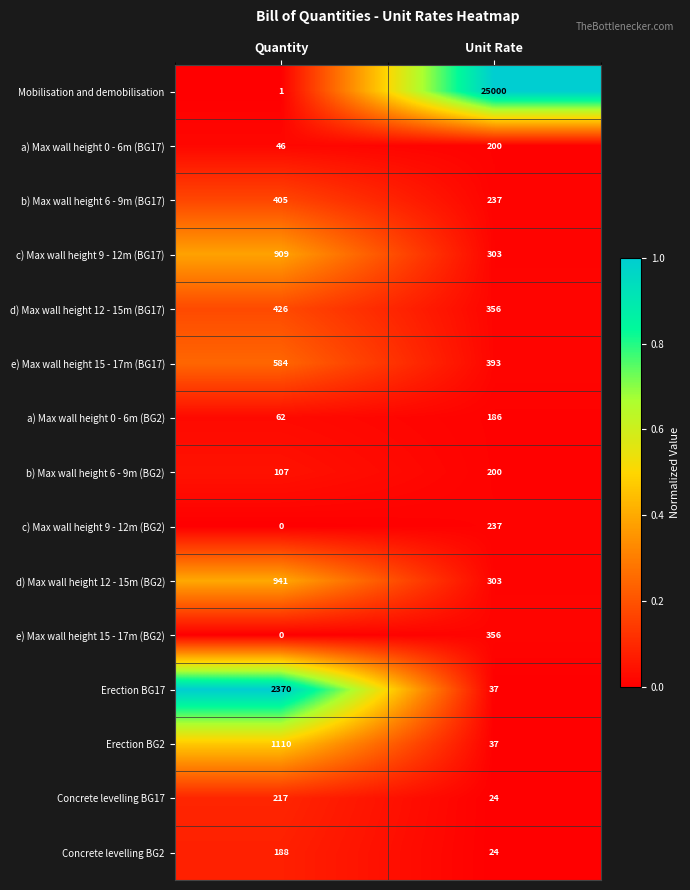

Between Quantity and Unit Rate, which series saw the biggest shift?

Mobilisation and demobilisation